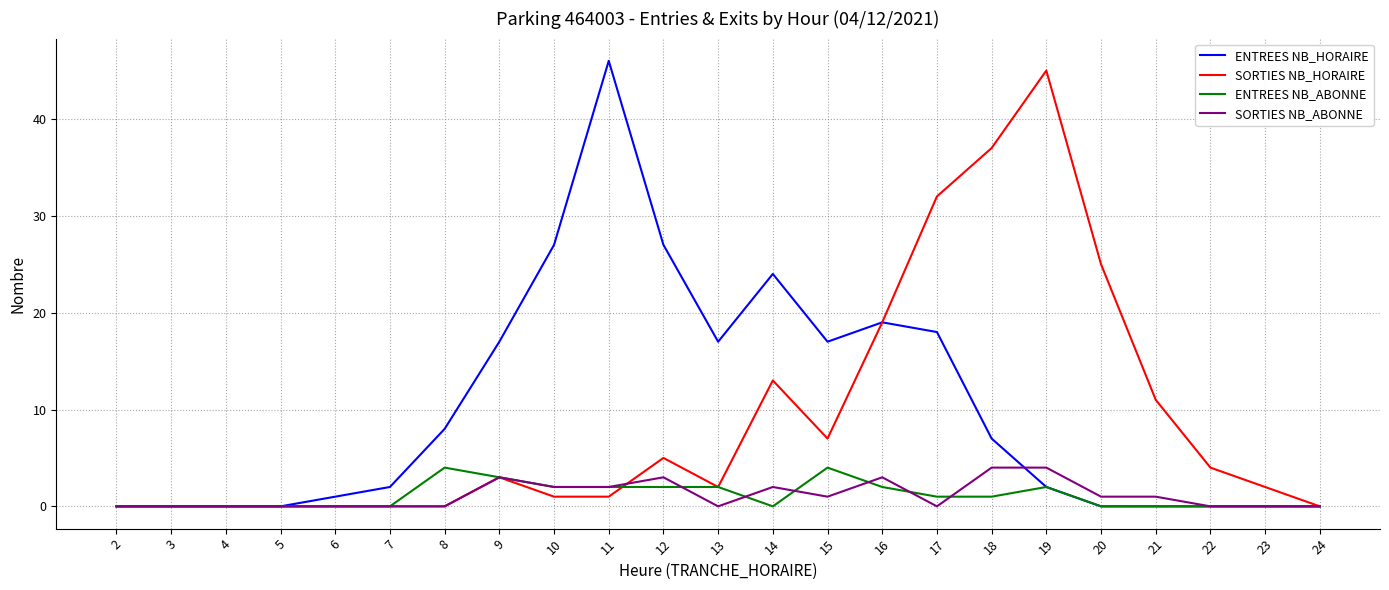

The value of ENTREES NB_HORAIRE at 19 is 2. True or false?

True